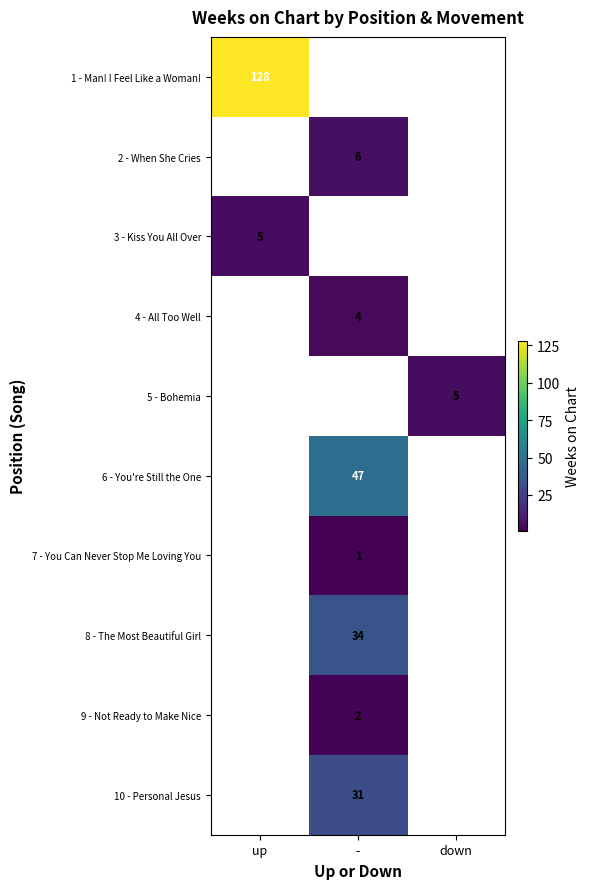

True or false: 1 - Man! I Feel Like a Woman! has a value of 128 at up.

True